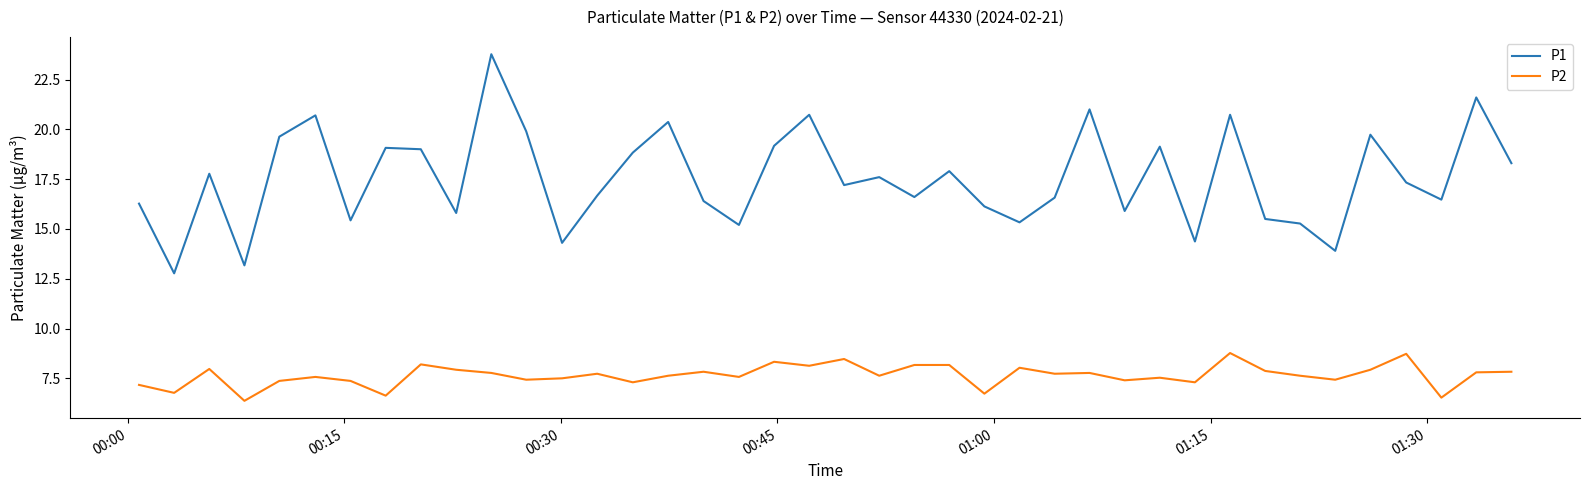

Does the chart have visible grid lines?

No